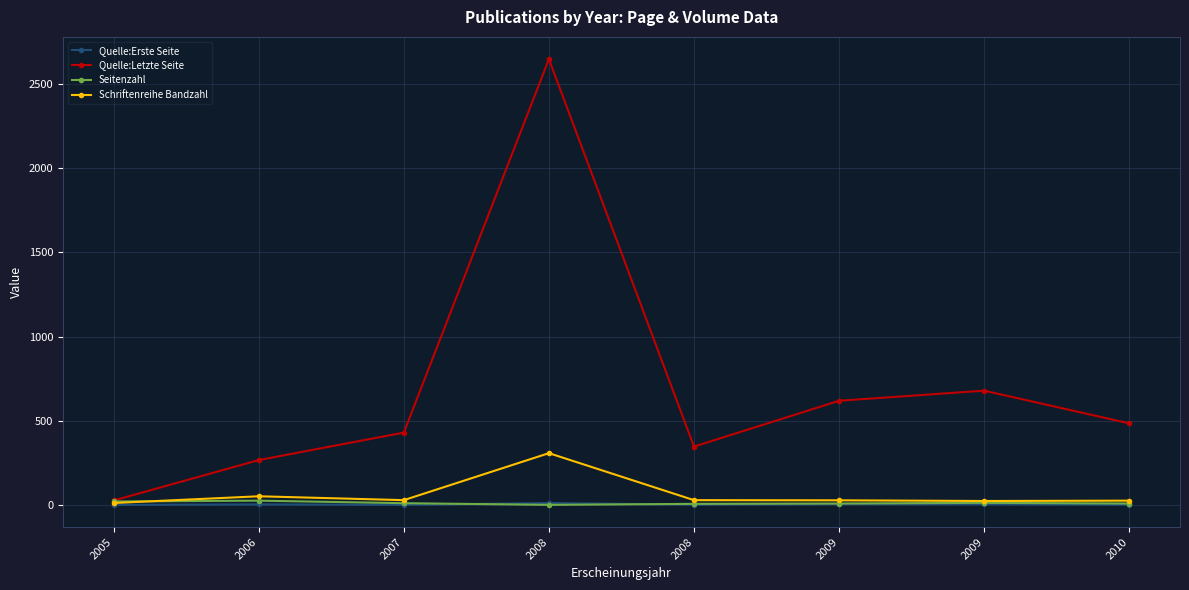

How many values in the Seitenzahl series are below 11?

4